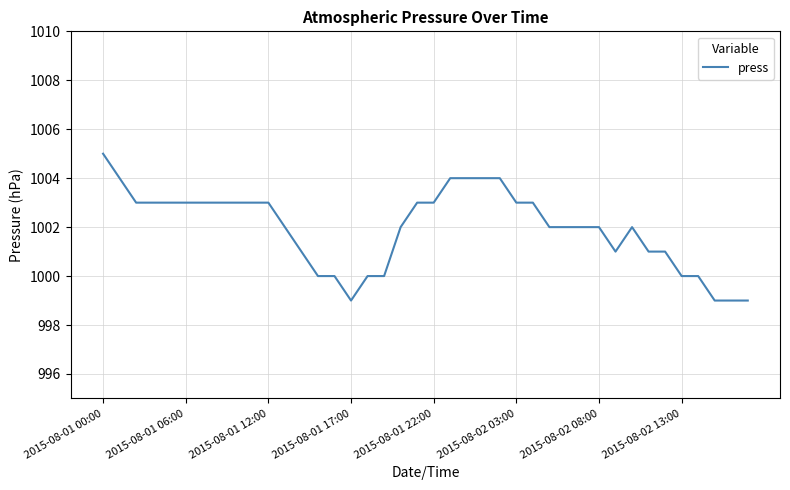

What is the minimum value shown in the chart?

999